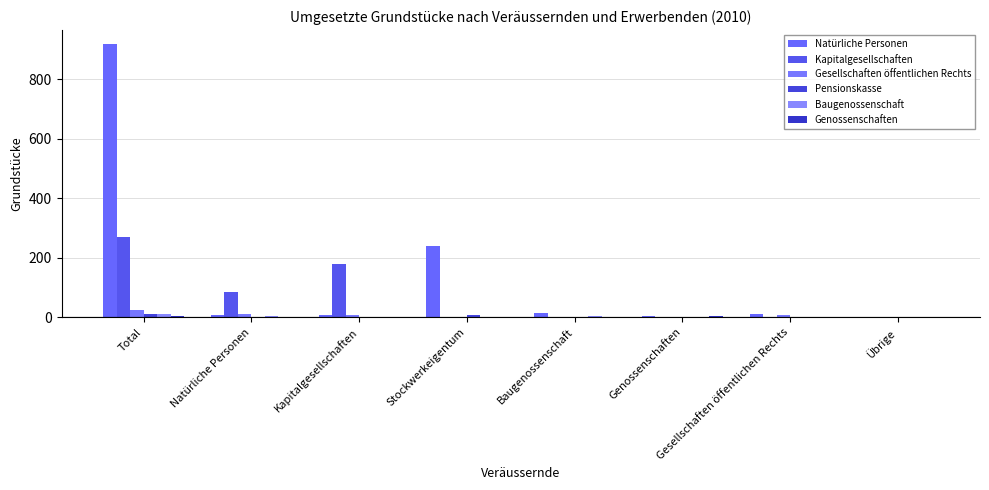

Does the chart contain stacked bars?

No